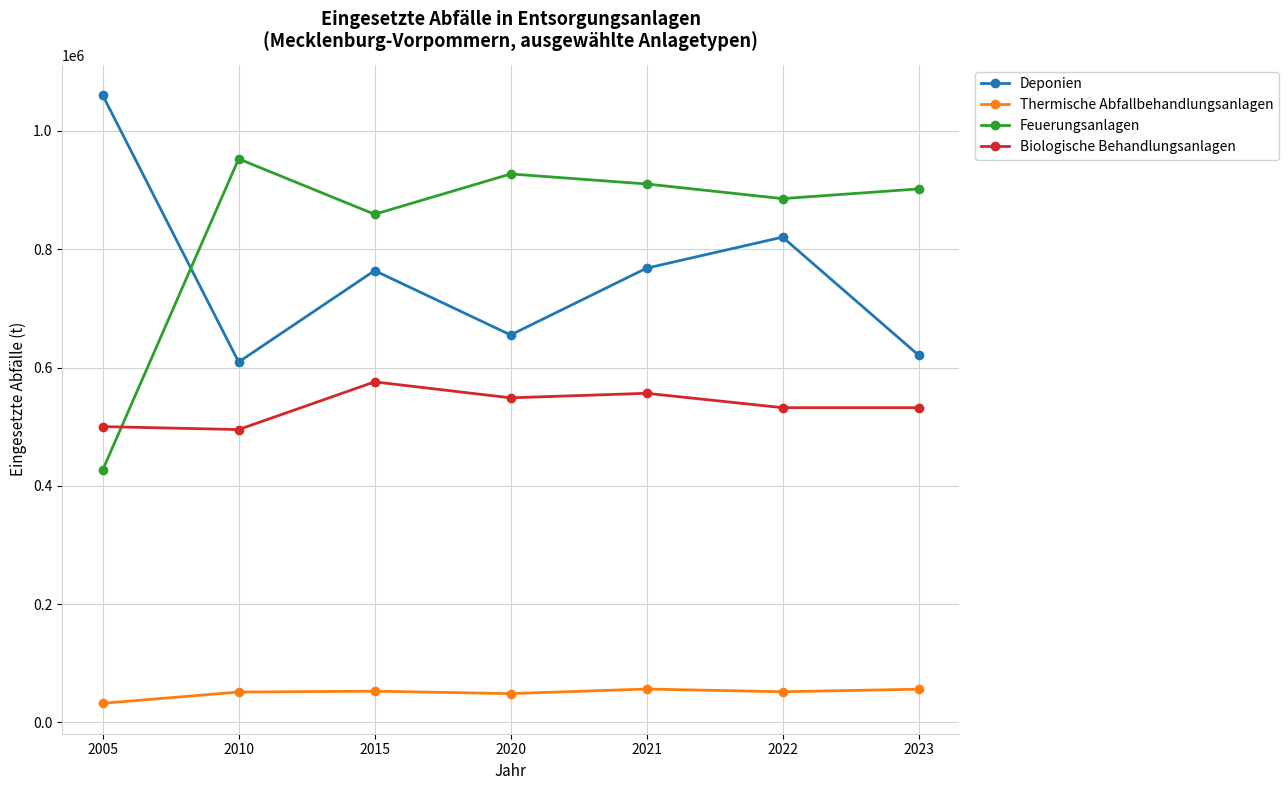

What is the value of the Biologische Behandlungsanlagen point at the 6th from the left?

532105